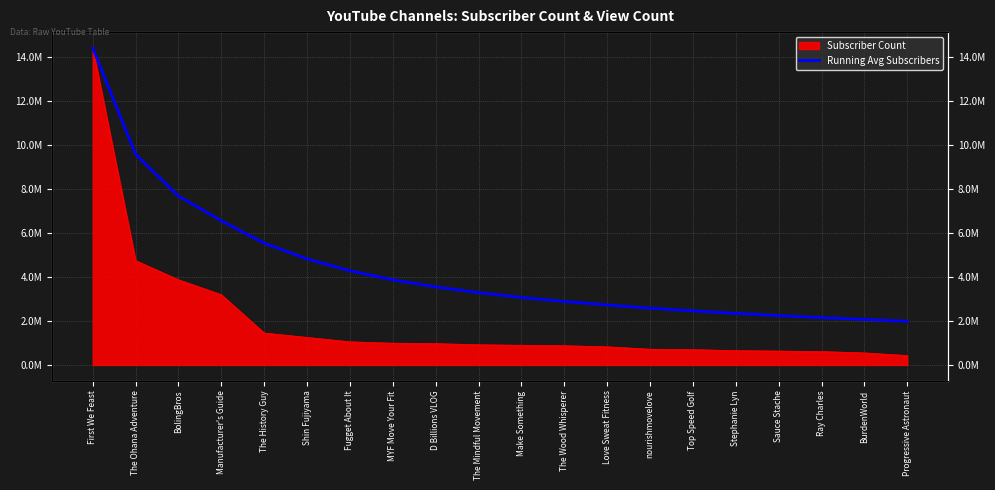

True or false: the data shows 2150666.7 at Ray Charles.

True